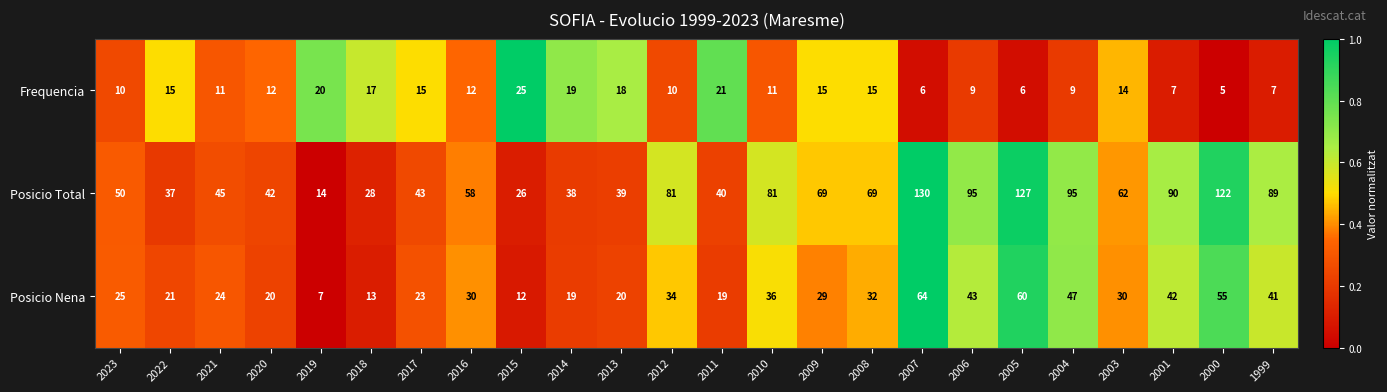

List the series in order of their overall mean, lowest first.

Frequencia, Posicio Nena, Posicio Total